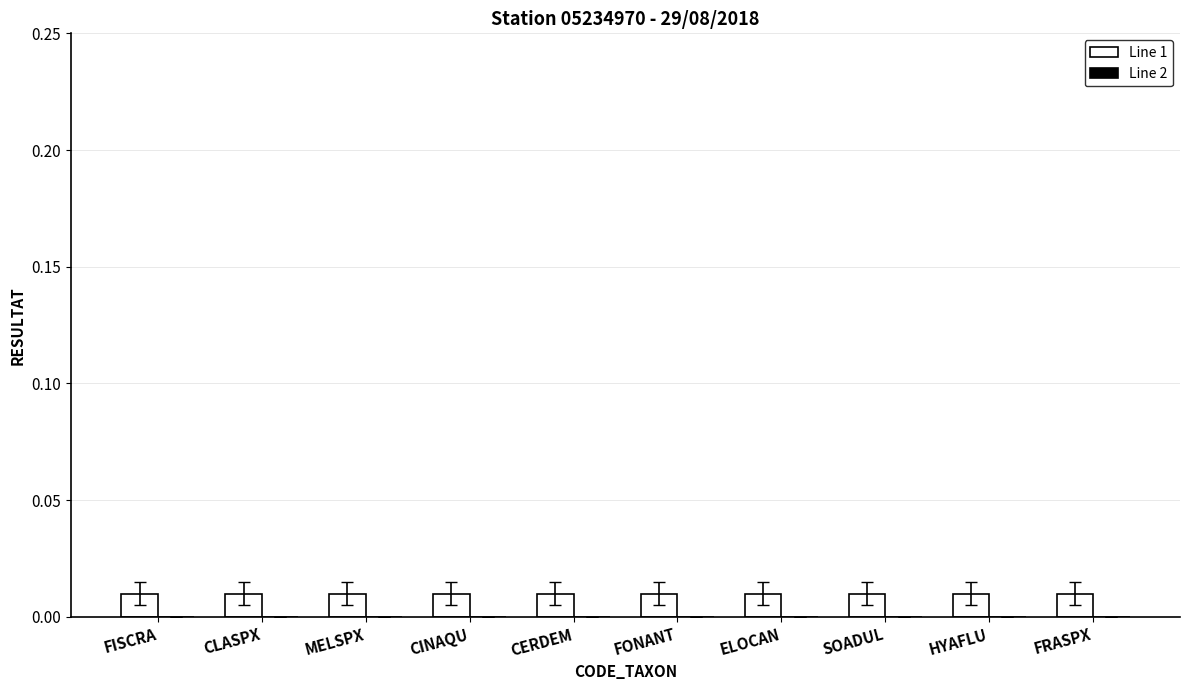

At which label is Line 1 closest to 0?

FISCRA